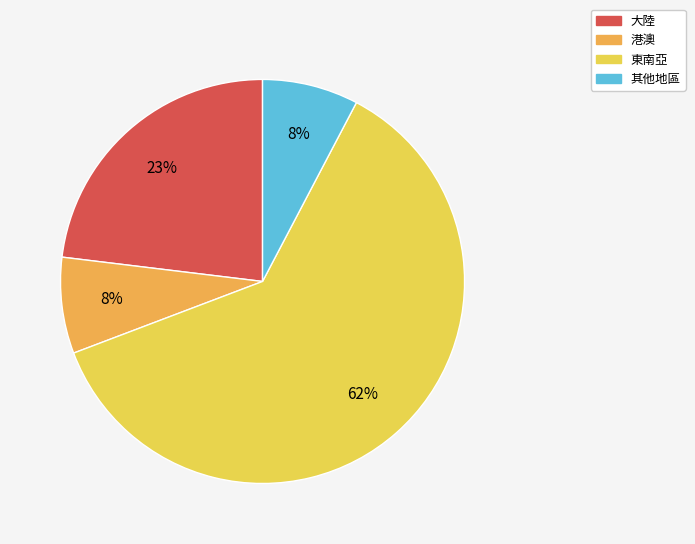

Which category accounts for the majority?

東南亞